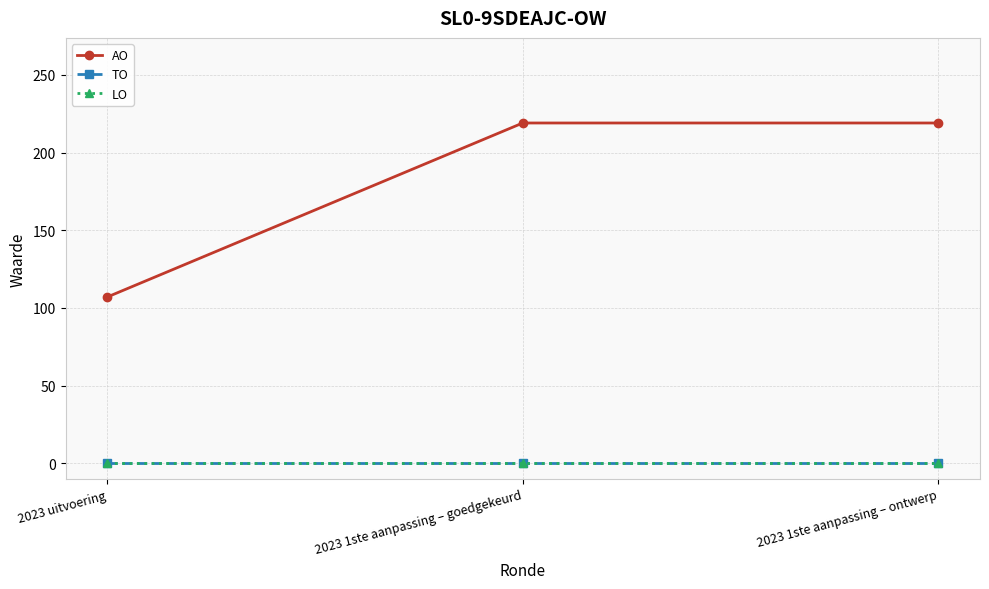

Is the value of LO at 2023 1ste aanpassing – goedgekeurd greater than the value of TO at 2023 1ste aanpassing – ontwerp?

No